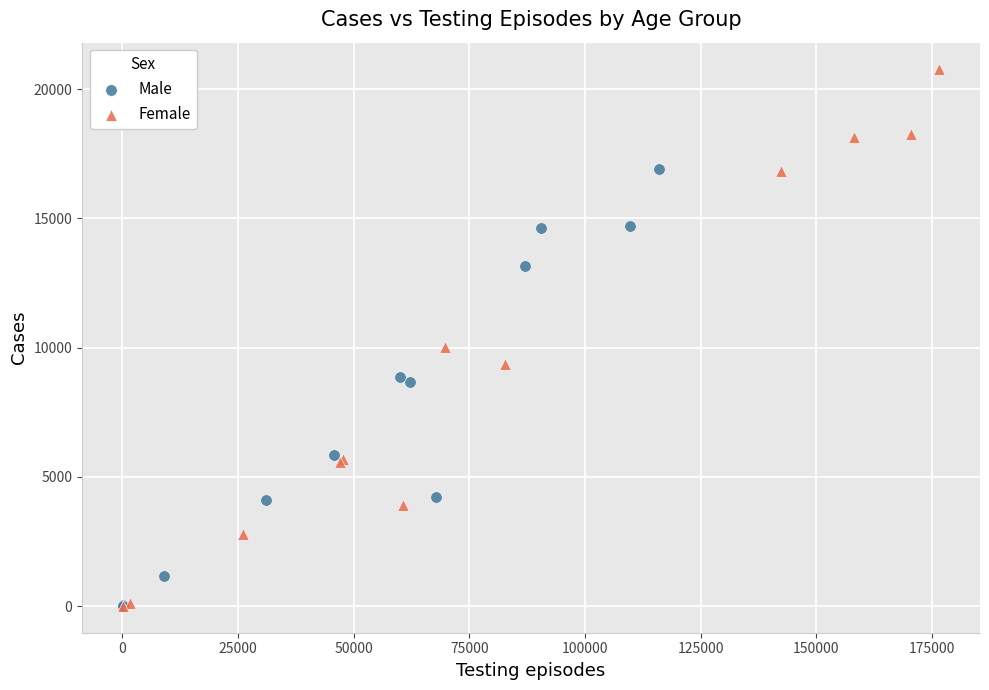

Which series contains the highest Y value?

Female